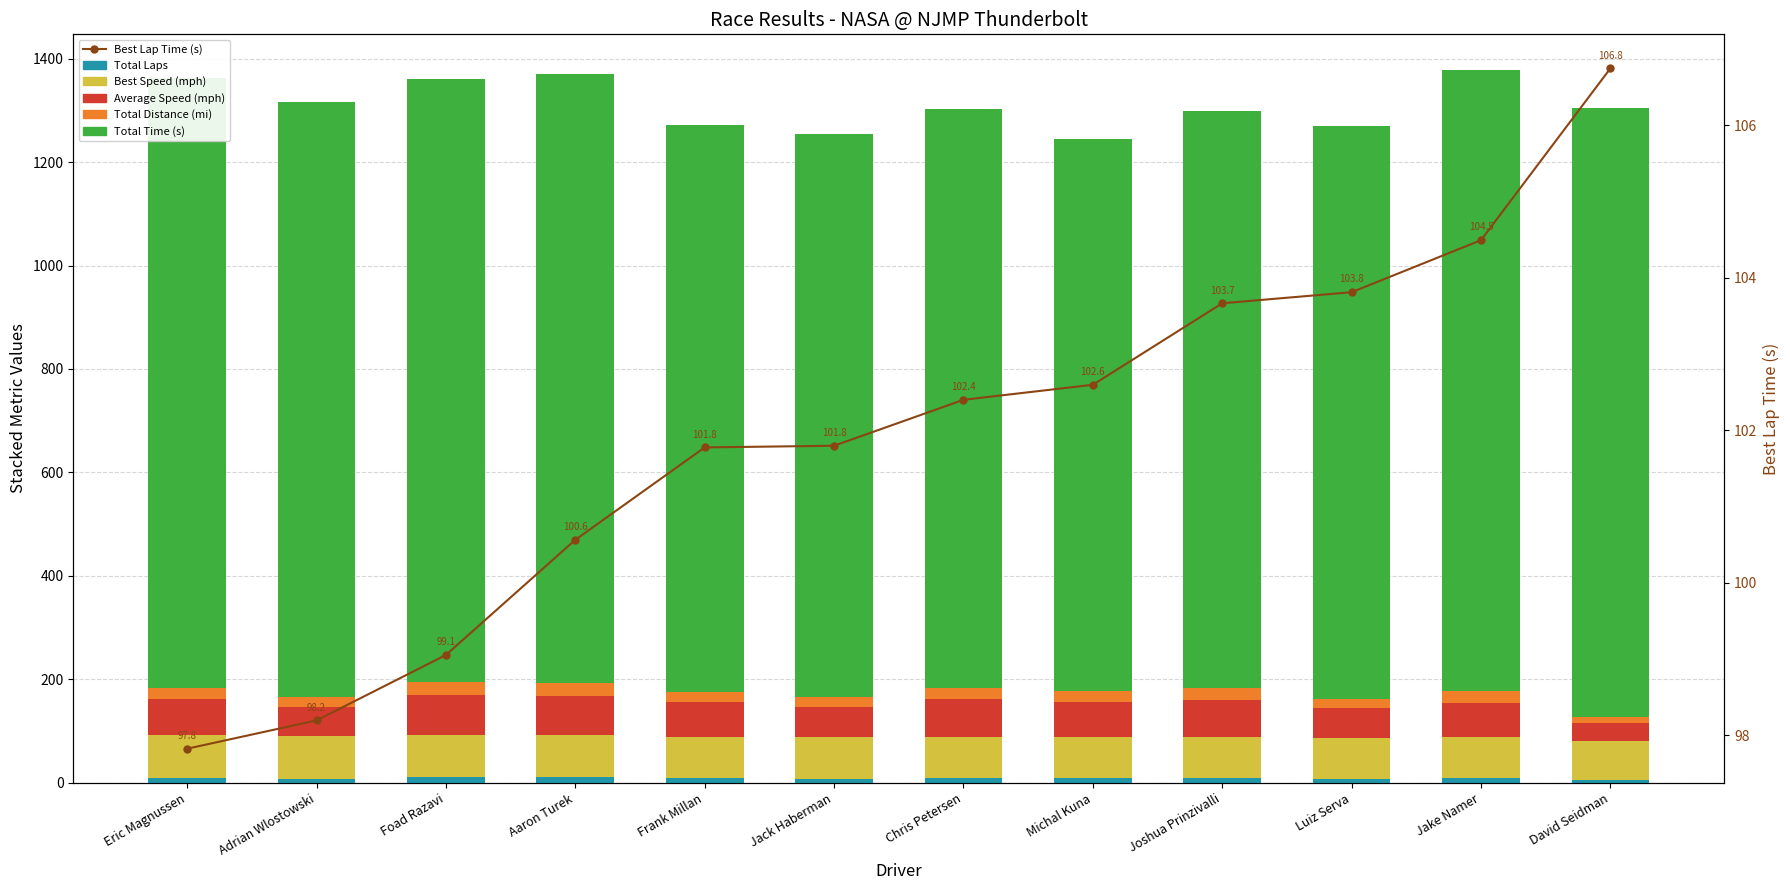

What is the average value of the Best Lap Time (s) series?

101.9